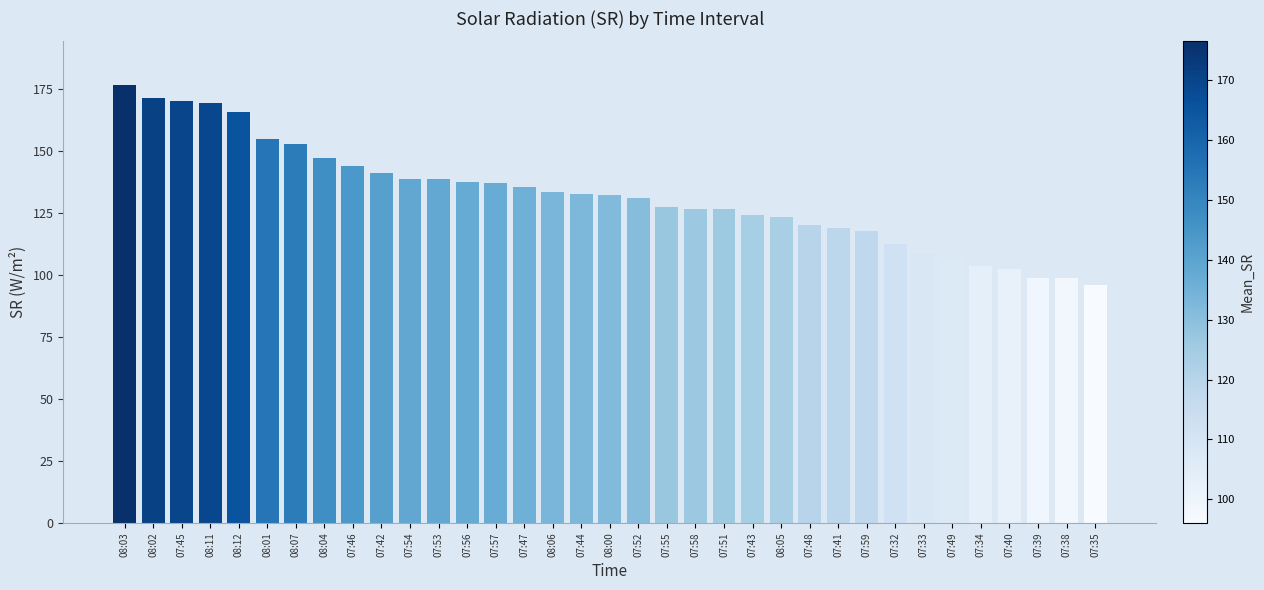

What is the value of the 25th bar from the left?

120.1